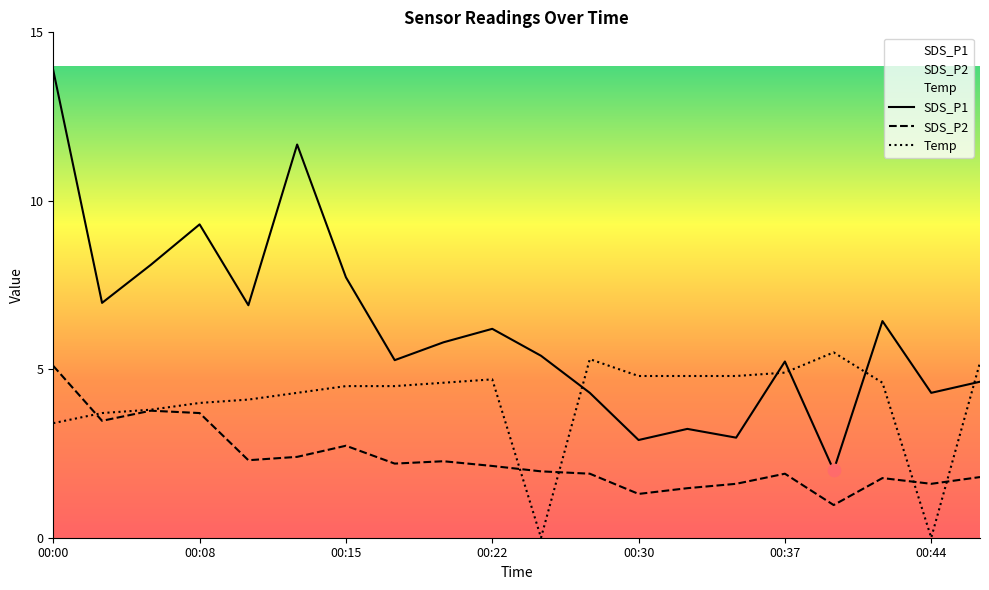

What is the total value across all series at 00:44?

5.9